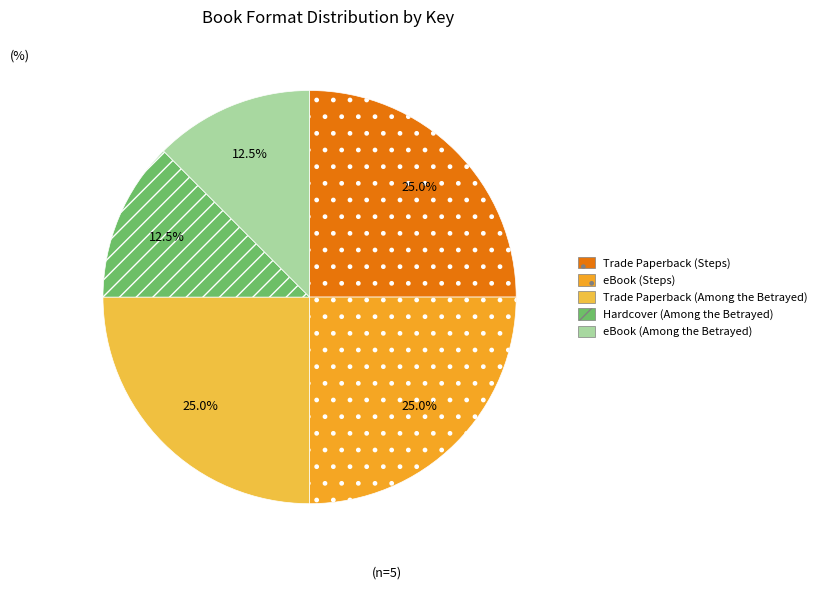

To the nearest percent, what is the average slice percentage?

20%